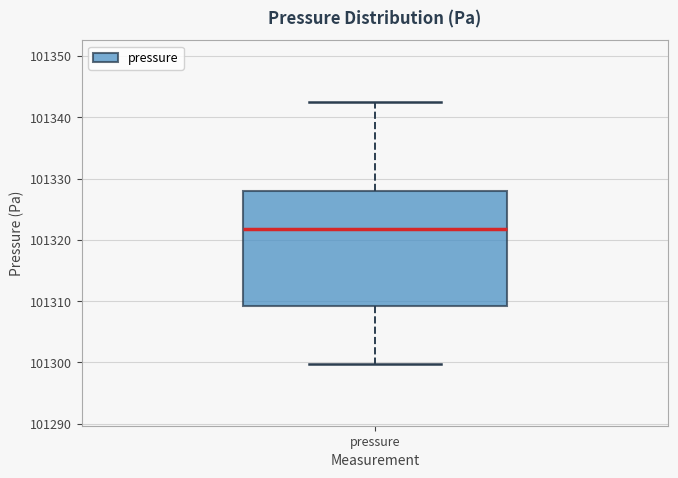

Transcribe this box plot: give where the median line is, the range the box spans, and where the two whiskers end, as read against the y-axis. The values are not printed on the chart, so give them approximately, as read against the axis.

median 101322, box 101309 to 101328, whiskers 101300 to 101343